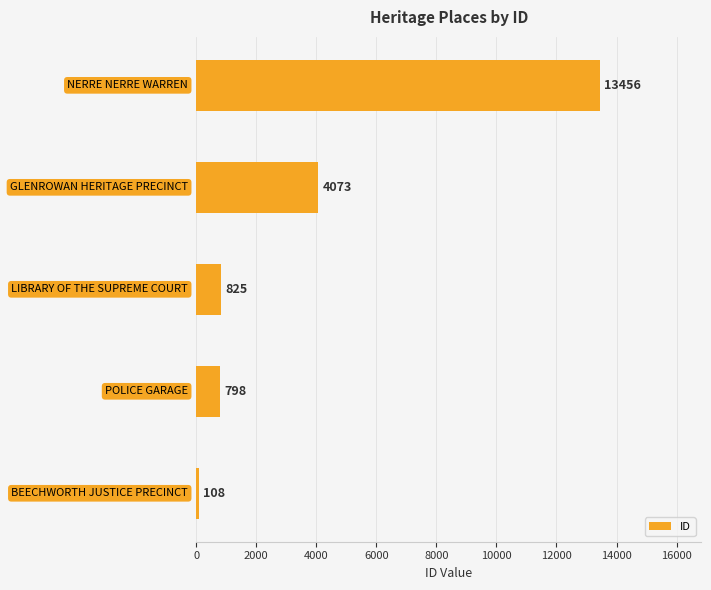

What is the minimum value shown in the chart?

108